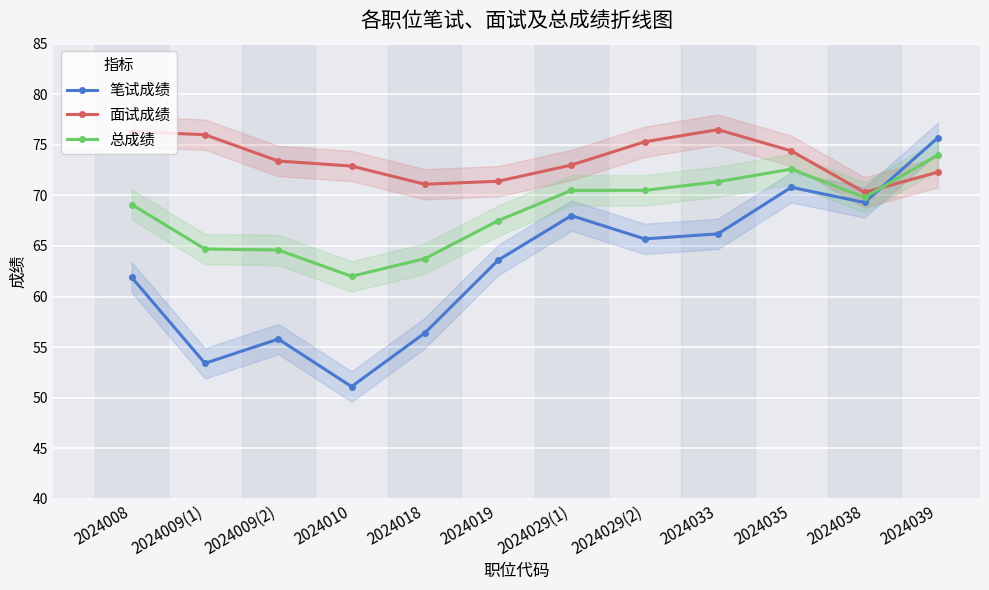

True or false: 面试成绩 has a value of 104.0 at 2024039.

False